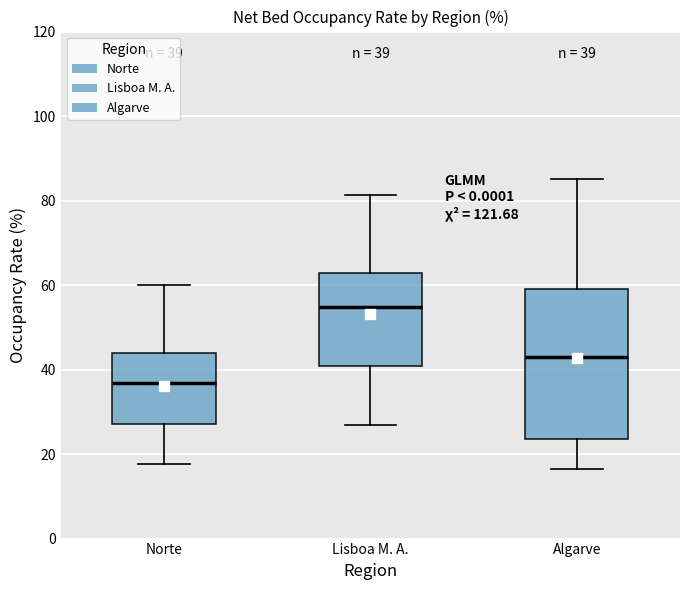

Comparing the boxes themselves (not the whiskers), which one is the tallest?

Algarve